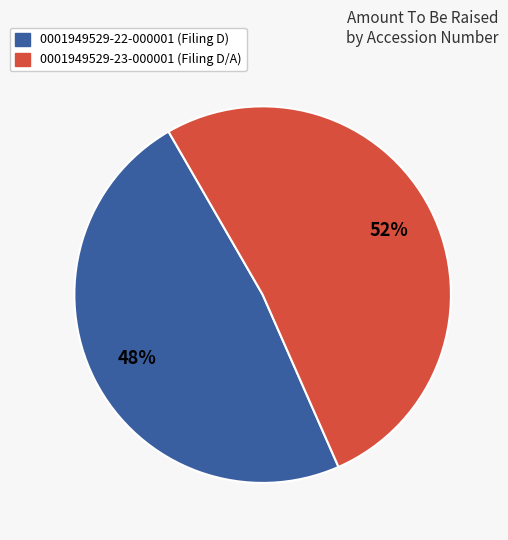

Rank the categories by value from lowest to highest.

0001949529-22-000001, 0001949529-23-000001